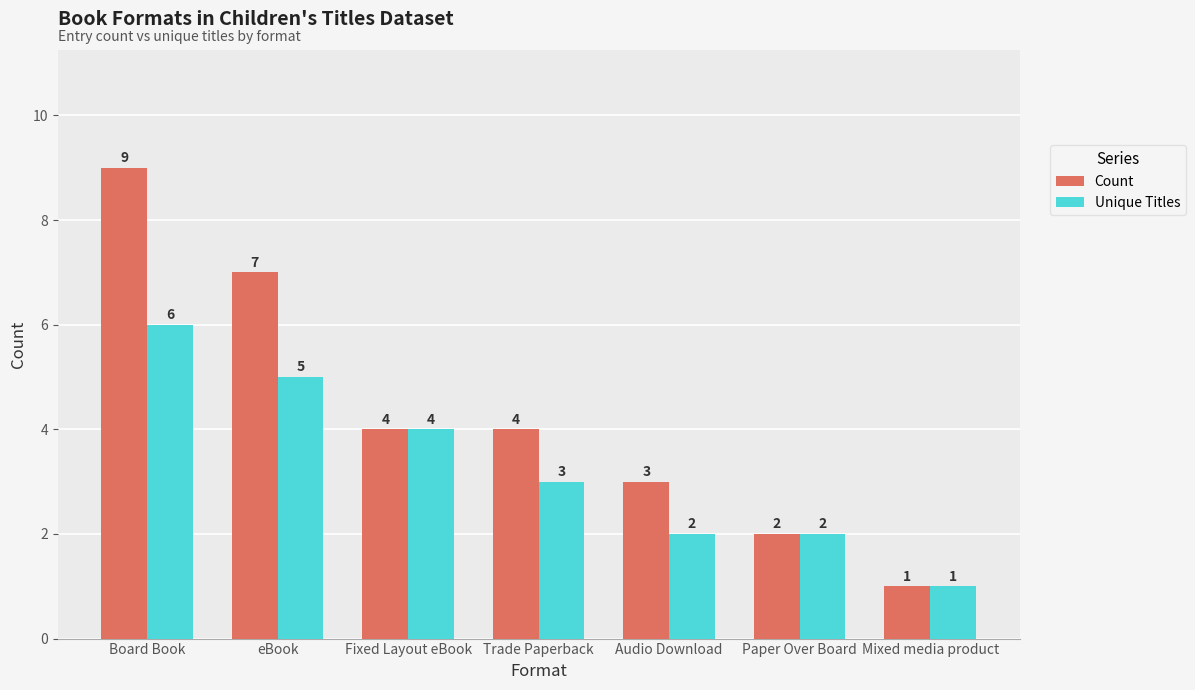

Reading left to right, what are all the values shown in this chart?

Count: 9	7	4	4	3	2	1
Unique Titles: 6	5	4	3	2	2	1